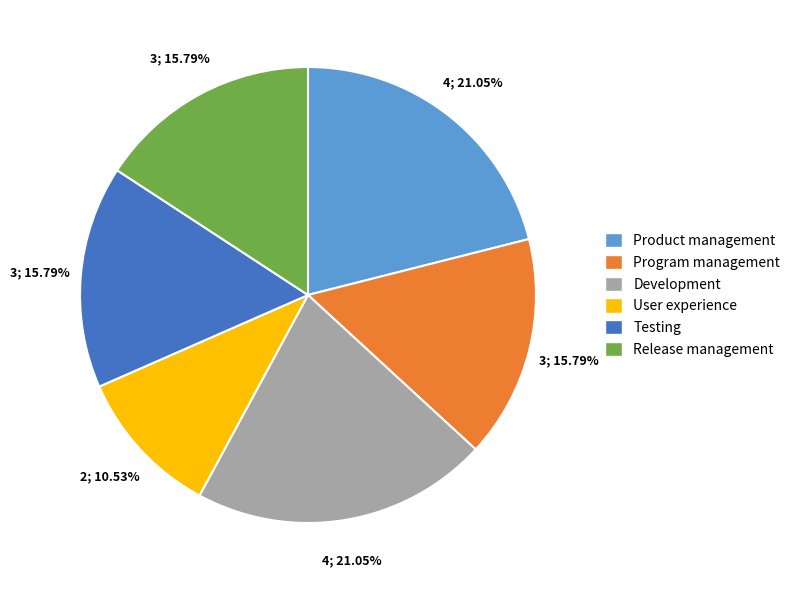

What is the smallest slice in the pie chart?

User experience